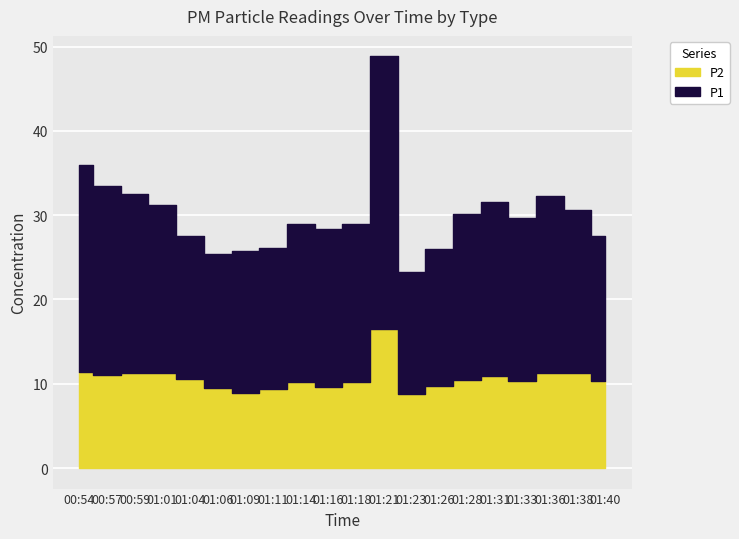

What is the difference between the P2 values at 01:33 and 01:23?

1.6